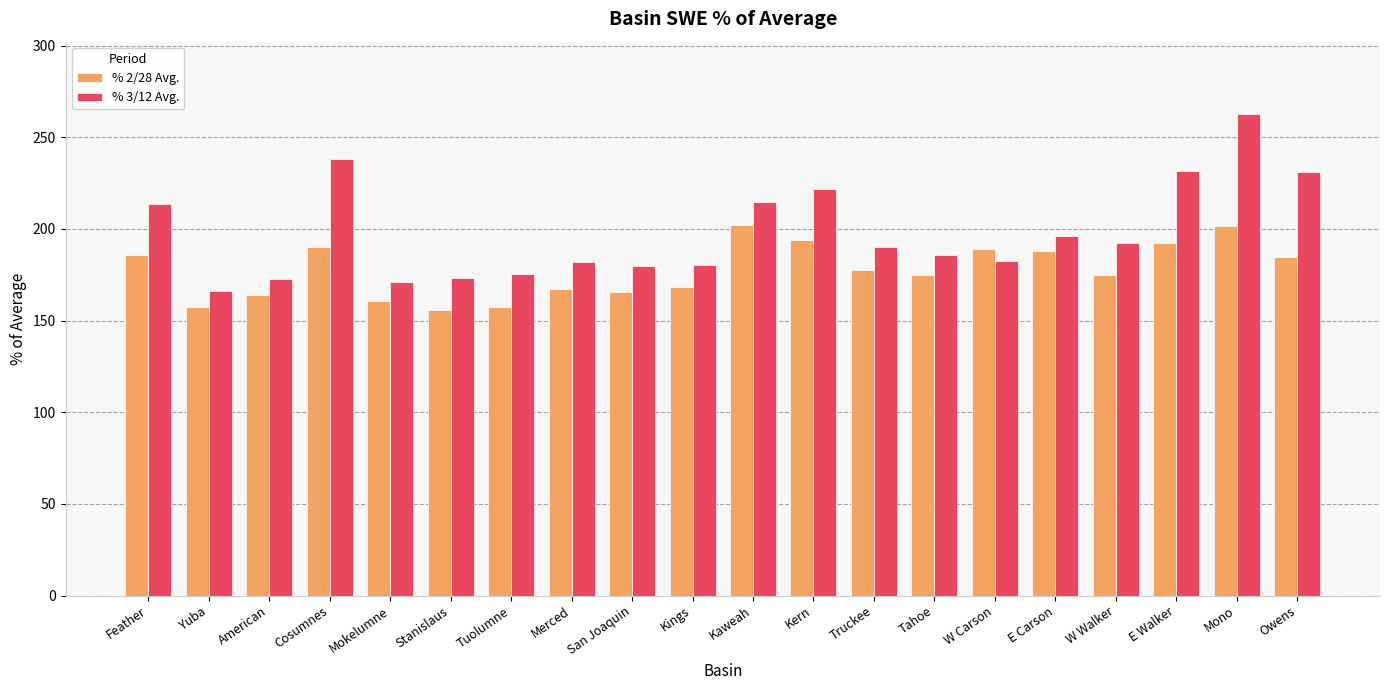

Which category has the highest value across all series?

Mono